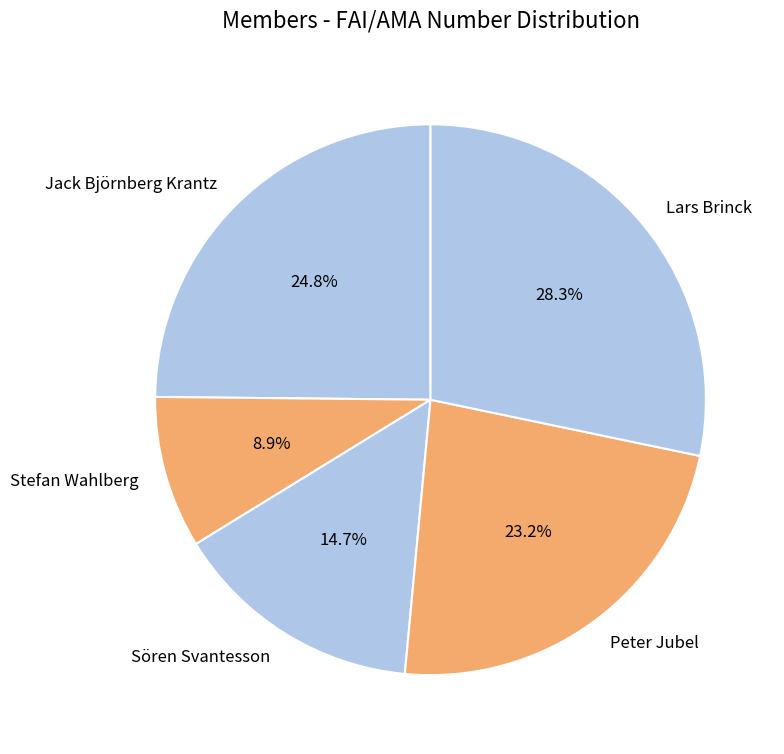

What is the smallest slice in the pie chart?

Stefan Wahlberg